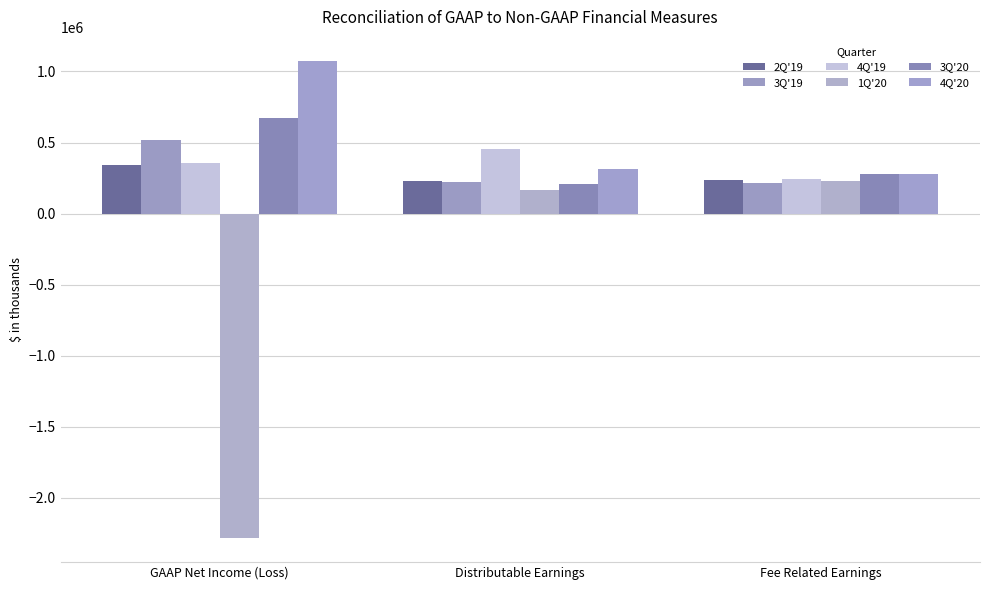

Rank the series at Fee Related Earnings from highest to lowest value.

3Q'20, 4Q'20, 4Q'19, 2Q'19, 1Q'20, 3Q'19